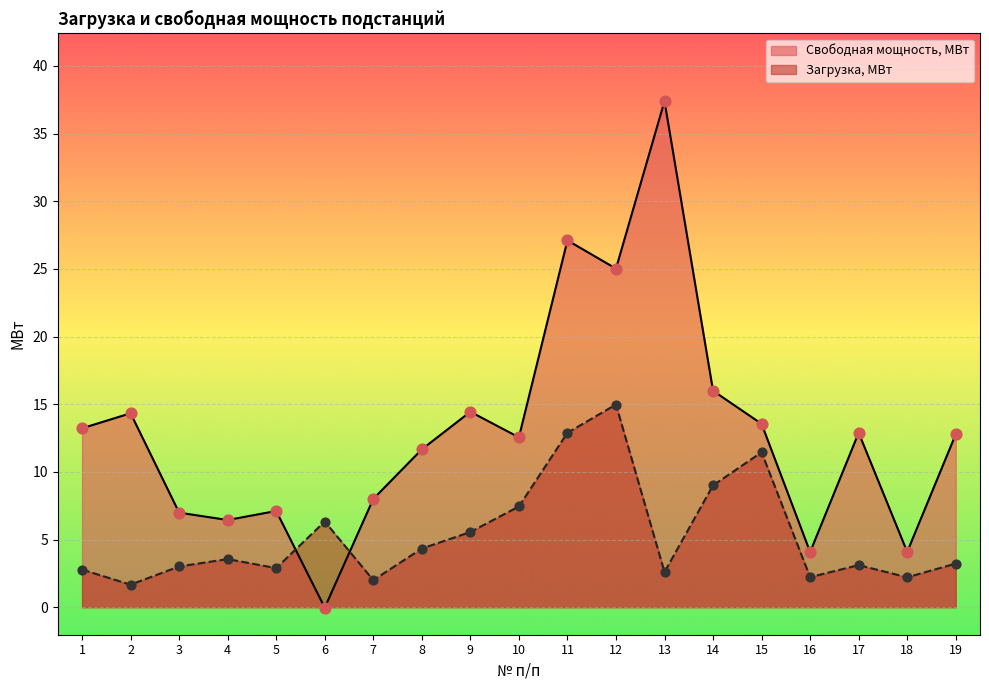

Which series has the largest total across all categories?

Свободная мощность, МВт